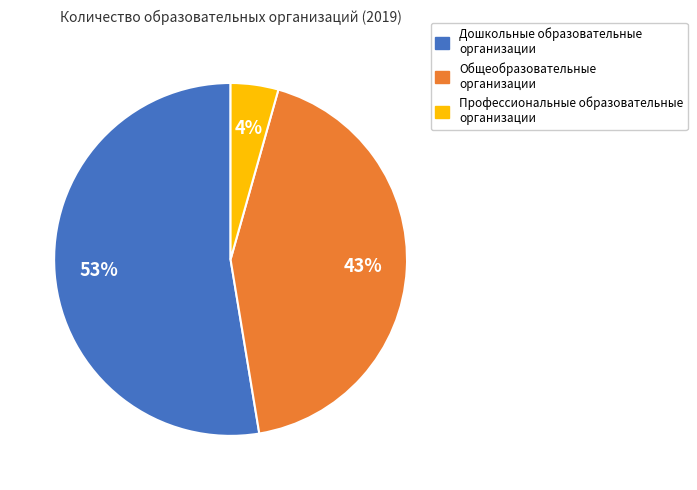

Between Дошкольные образовательные организации and Общеобразовательные организации, which is larger?

Дошкольные образовательные организации